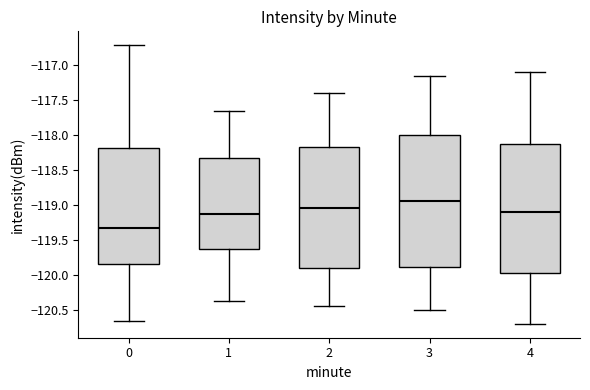

Reading left to right, transcribe this box plot: for each box, give where its median line is, the range the box spans, and where its two whiskers end, as read against the y-axis. The values are not printed on the chart, so give them approximately, as read against the axis.

0: median -119.30, box -119.85 to -118.20, whiskers -120.65 to -116.70
1: median -119.15, box -119.65 to -118.30, whiskers -120.35 to -117.65
2: median -119.05, box -119.90 to -118.15, whiskers -120.45 to -117.40
3: median -118.95, box -119.90 to -118.00, whiskers -120.50 to -117.15
4: median -119.10, box -119.95 to -118.10, whiskers -120.70 to -117.10